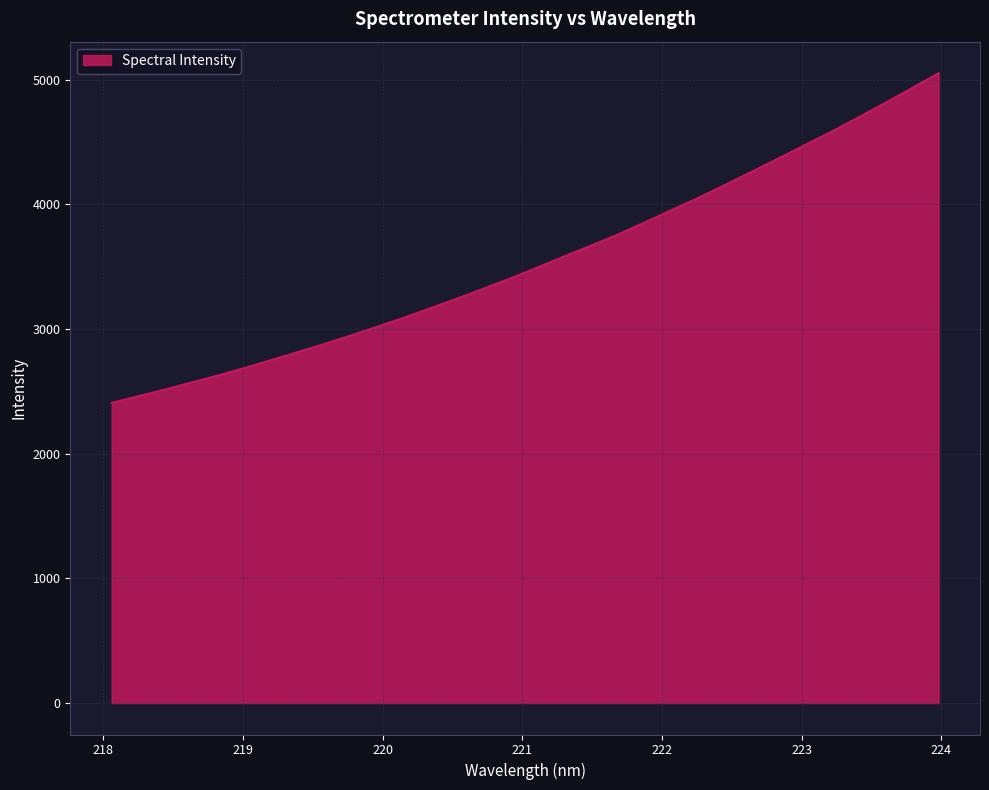

How many distinct data groups are displayed?

1